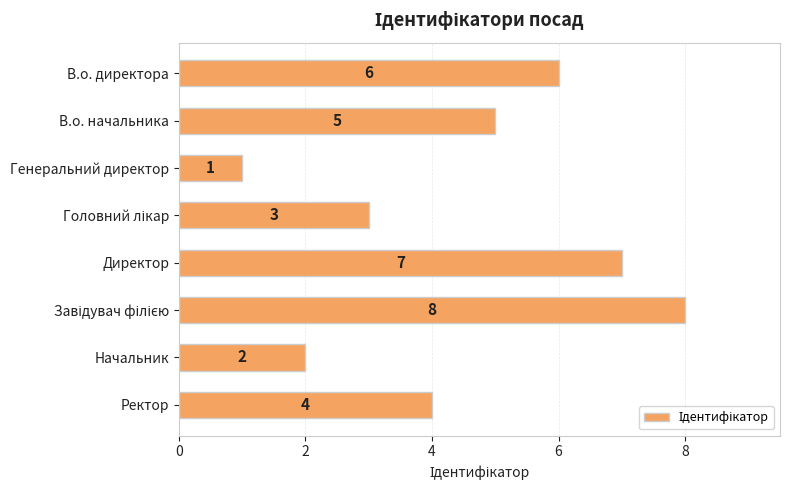

What is the maximum value shown in the chart?

8